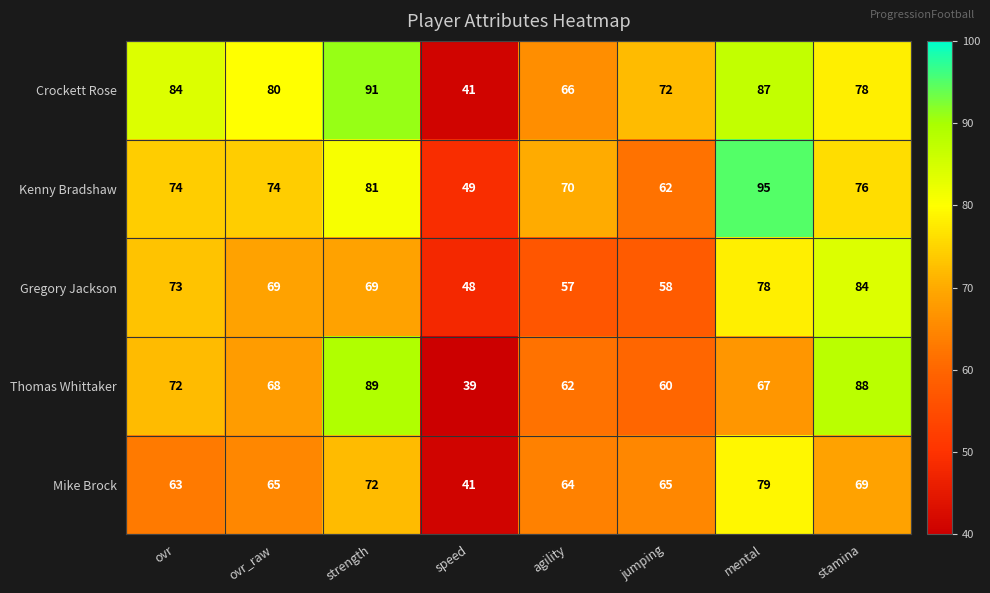

Is it true that Kenny Bradshaw equals 74 at ovr?

True